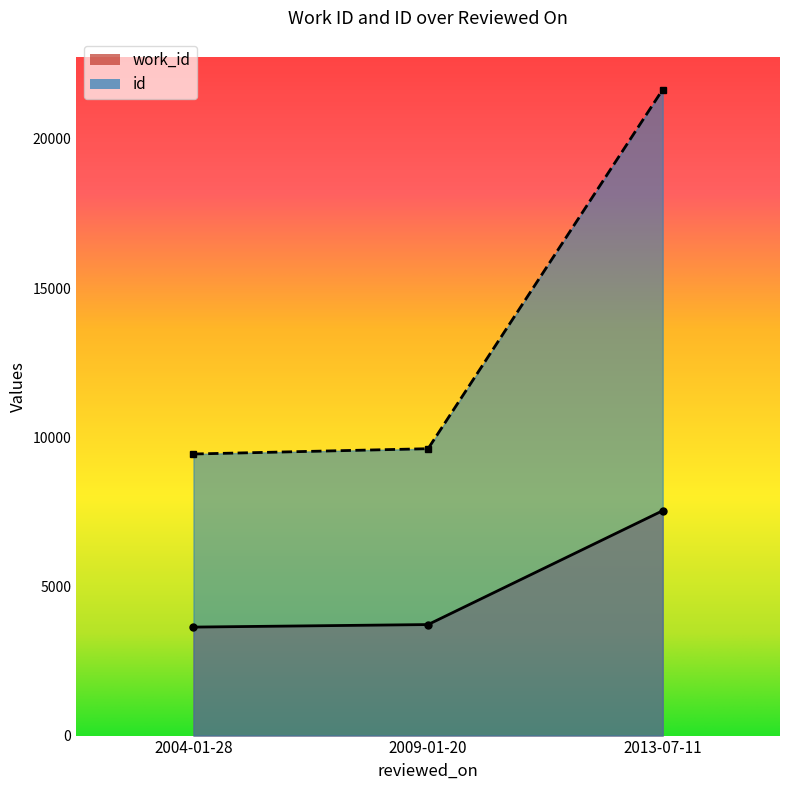

What is the label of the 3rd point from the right?

2004-01-28